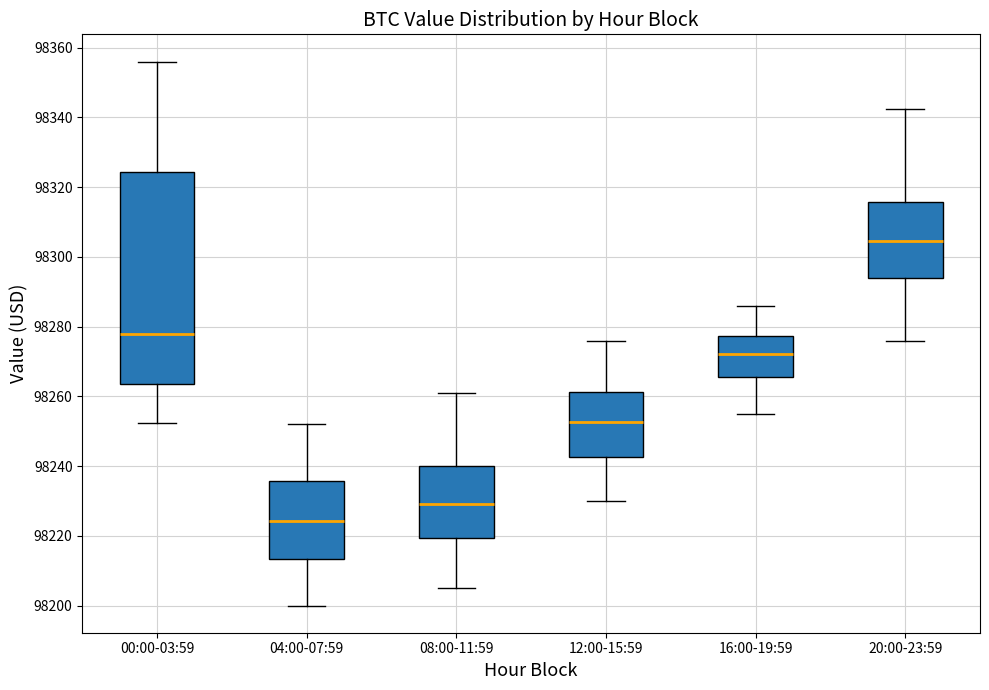

Reading left to right, transcribe this box plot: for each box, give where its median line is, the range the box spans, and where its two whiskers end, as read against the y-axis. The values are not printed on the chart, so give them approximately, as read against the axis.

00:00-03:59: median 98278, box 98264 to 98324, whiskers 98252 to 98356
04:00-07:59: median 98224, box 98214 to 98236, whiskers 98200 to 98252
08:00-11:59: median 98230, box 98220 to 98240, whiskers 98206 to 98262
12:00-15:59: median 98252, box 98242 to 98262, whiskers 98230 to 98276
16:00-19:59: median 98272, box 98266 to 98278, whiskers 98256 to 98286
20:00-23:59: median 98304, box 98294 to 98316, whiskers 98276 to 98342